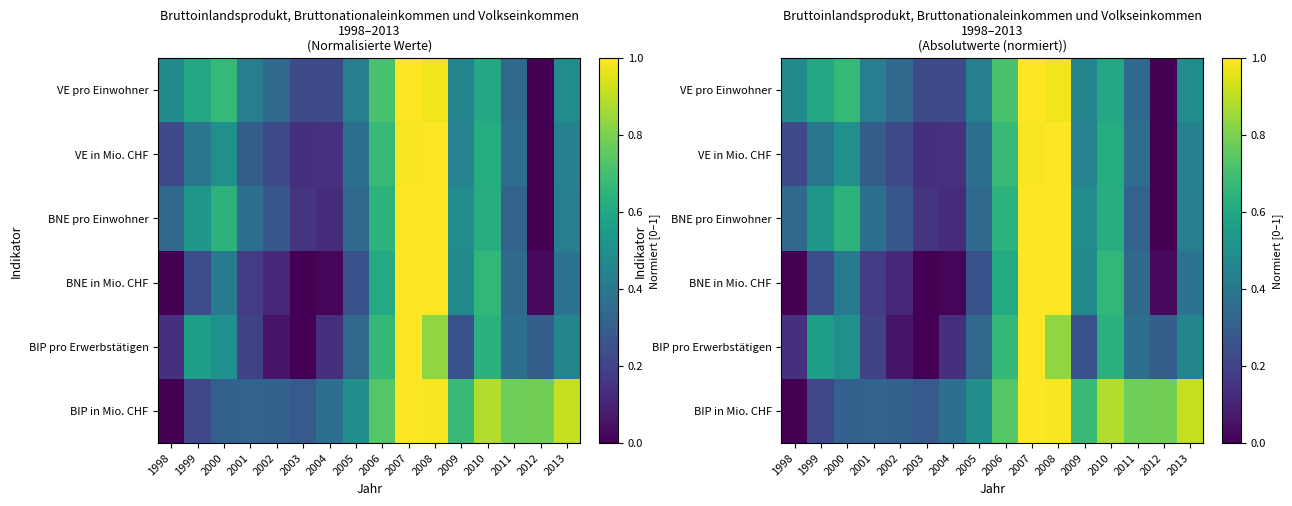

Count the number of categories in the chart.

16